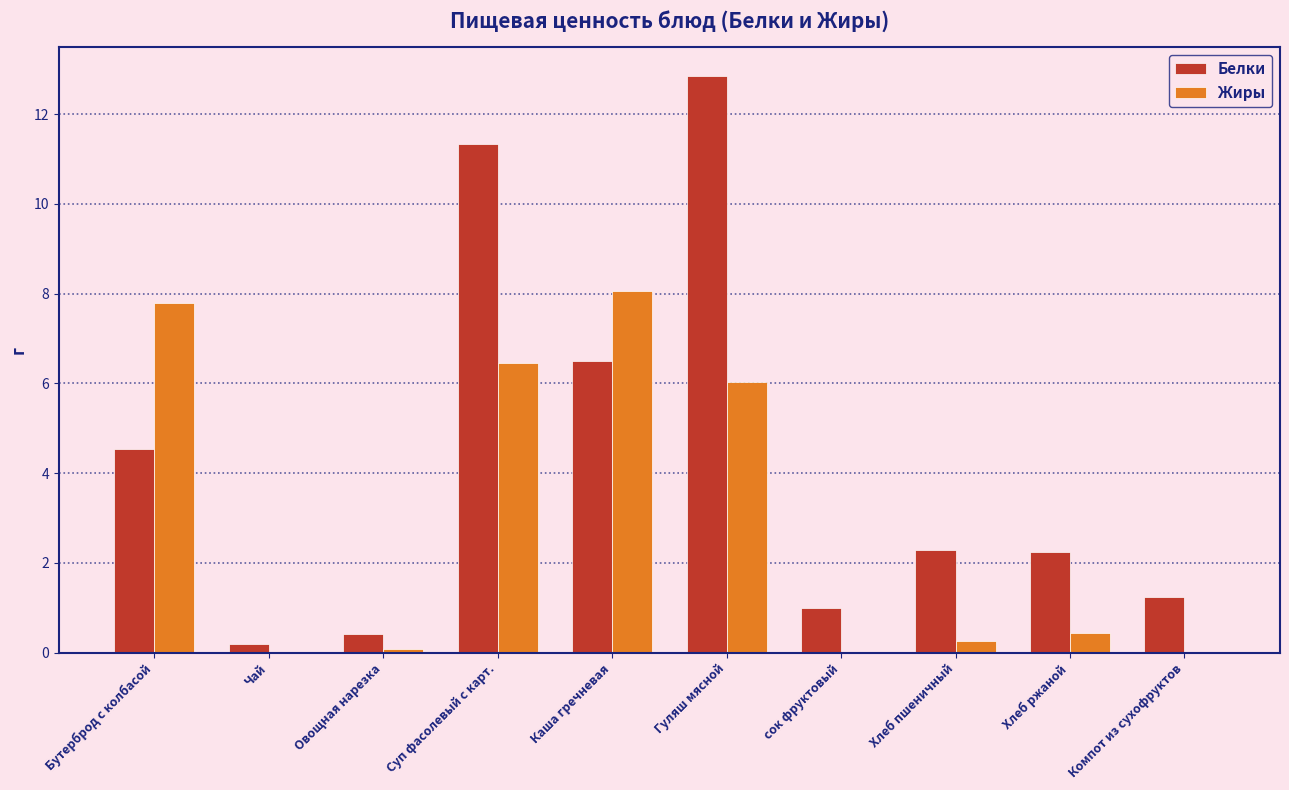

At which category is the sum across all series the highest?

Гуляш мясной